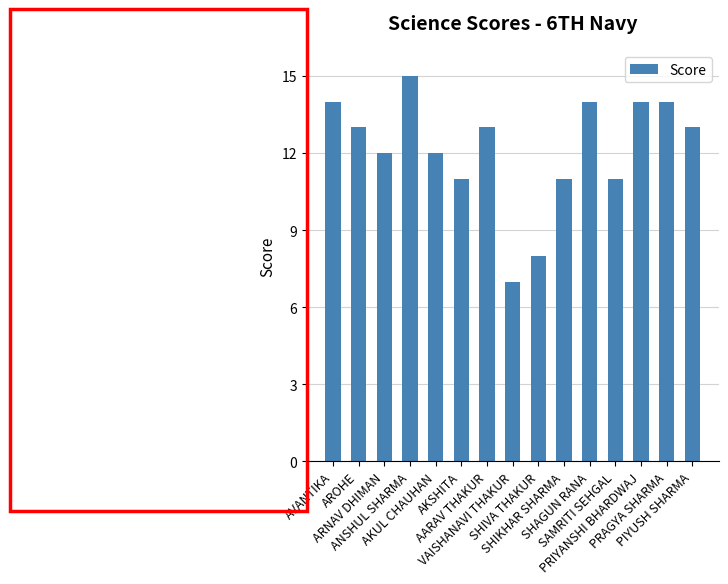

Count the values in the range 11 to 14.

12